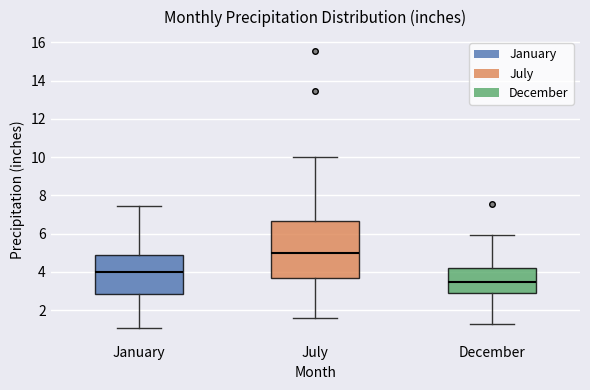

Reading left to right, transcribe this box plot: for each box, give where its median line is, the range the box spans, and where its two whiskers end, as read against the y-axis. The values are not printed on the chart, so give them approximately, as read against the axis.

January: median 4.0, box 2.8 to 4.8, whiskers 1.0 to 7.4
July: median 5.0, box 3.6 to 6.6, whiskers 1.6 to 10.0
December: median 3.4, box 2.8 to 4.2, whiskers 1.2 to 6.0